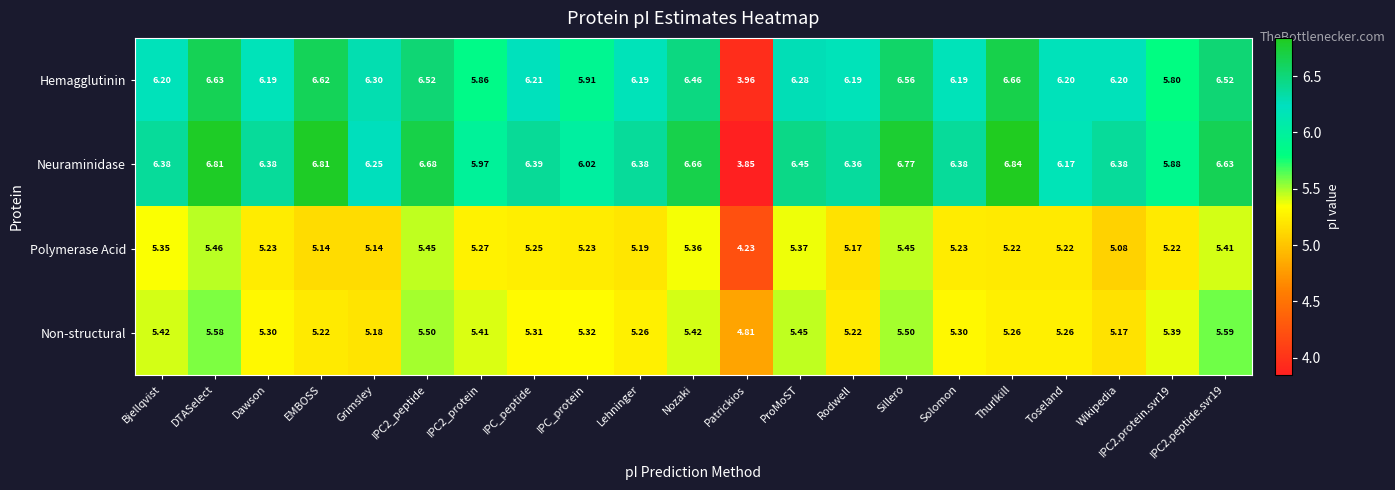

At how many categories does at least one series exceed 4?

21